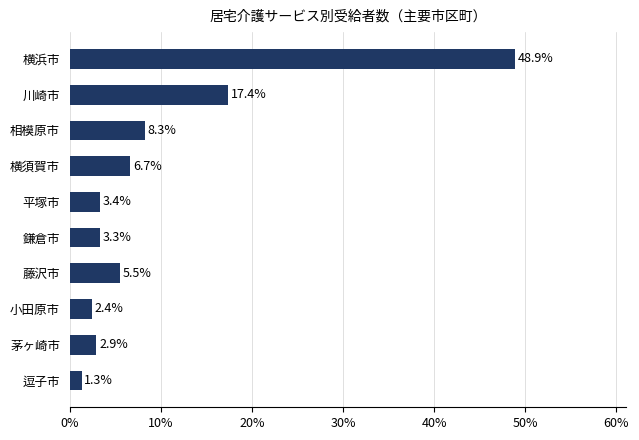

What is the ratio of the value at 相模原市 to the value at 横須賀市?

1.2